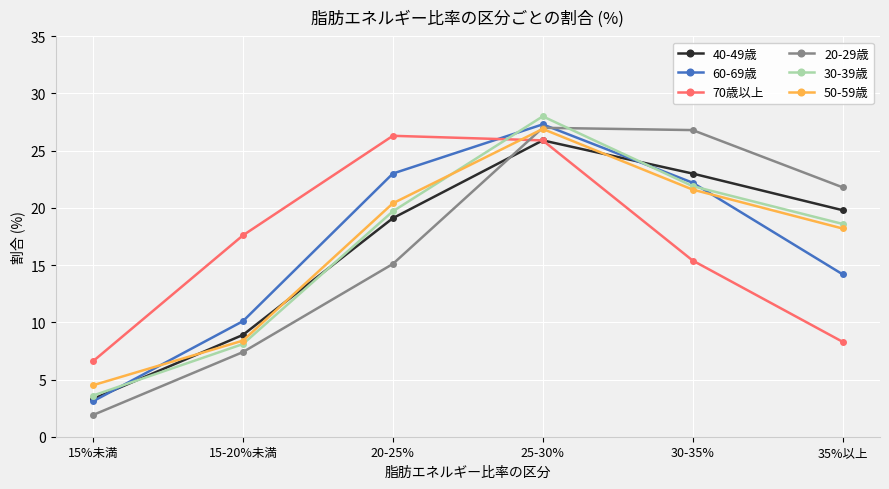

How many lines are shown in the chart?

6